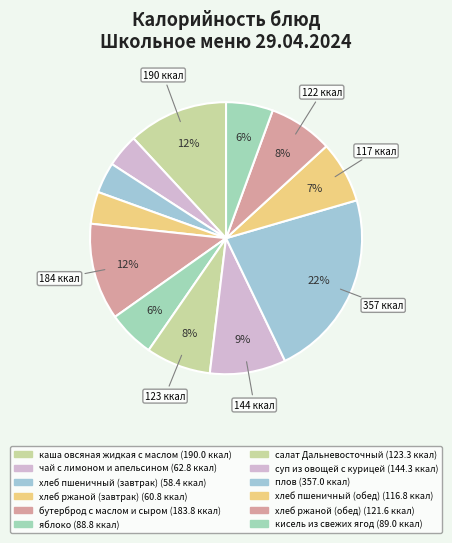

What is the change in value from хлеб ржаной (завтрак) to салат Дальневосточный?

+62.5